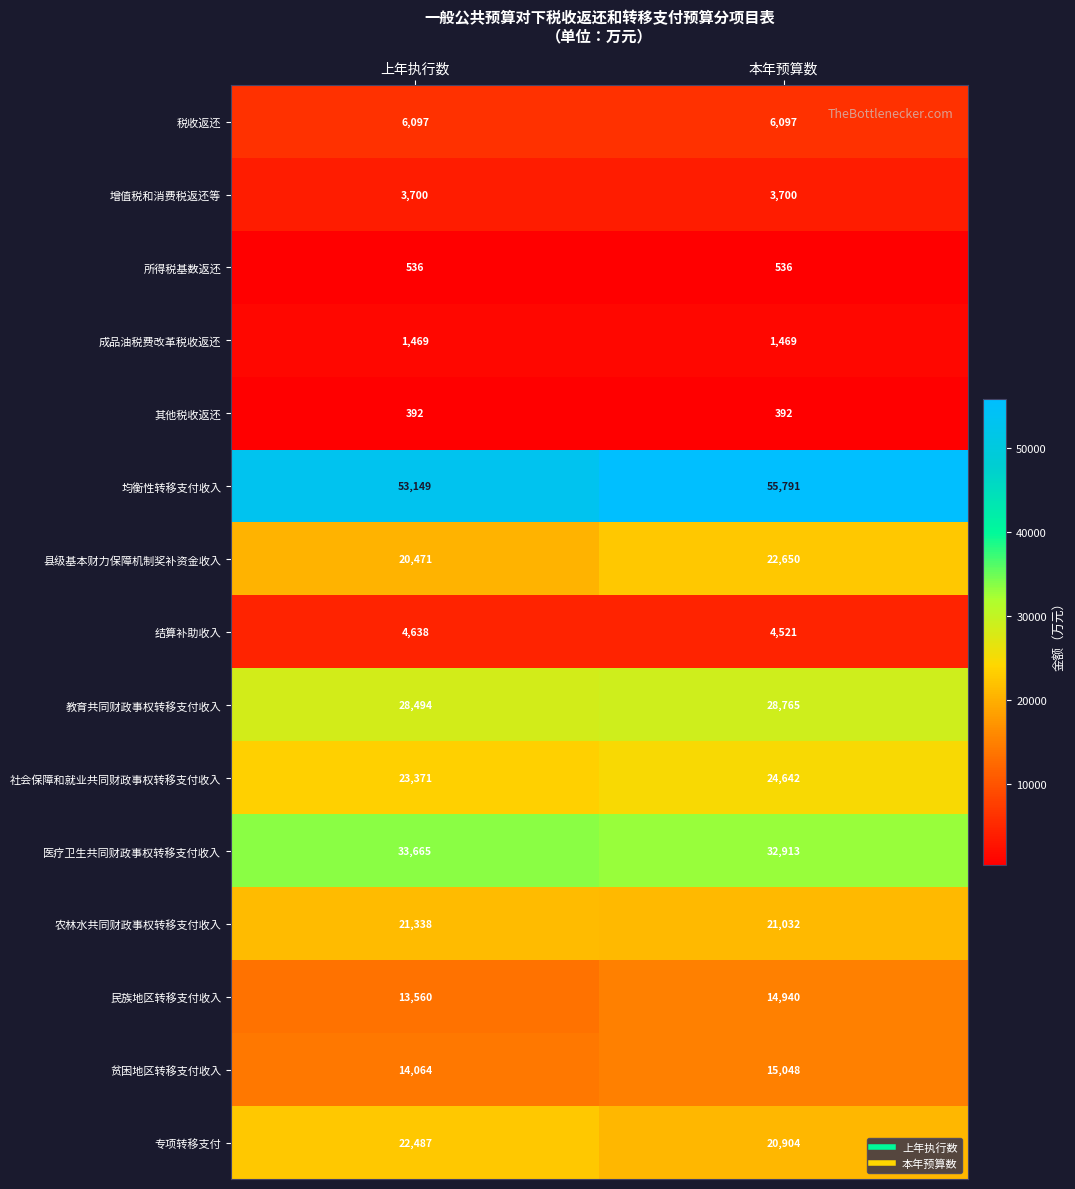

Is it true that 民族地区转移支付收入 equals 14940 at 本年预算数?

True